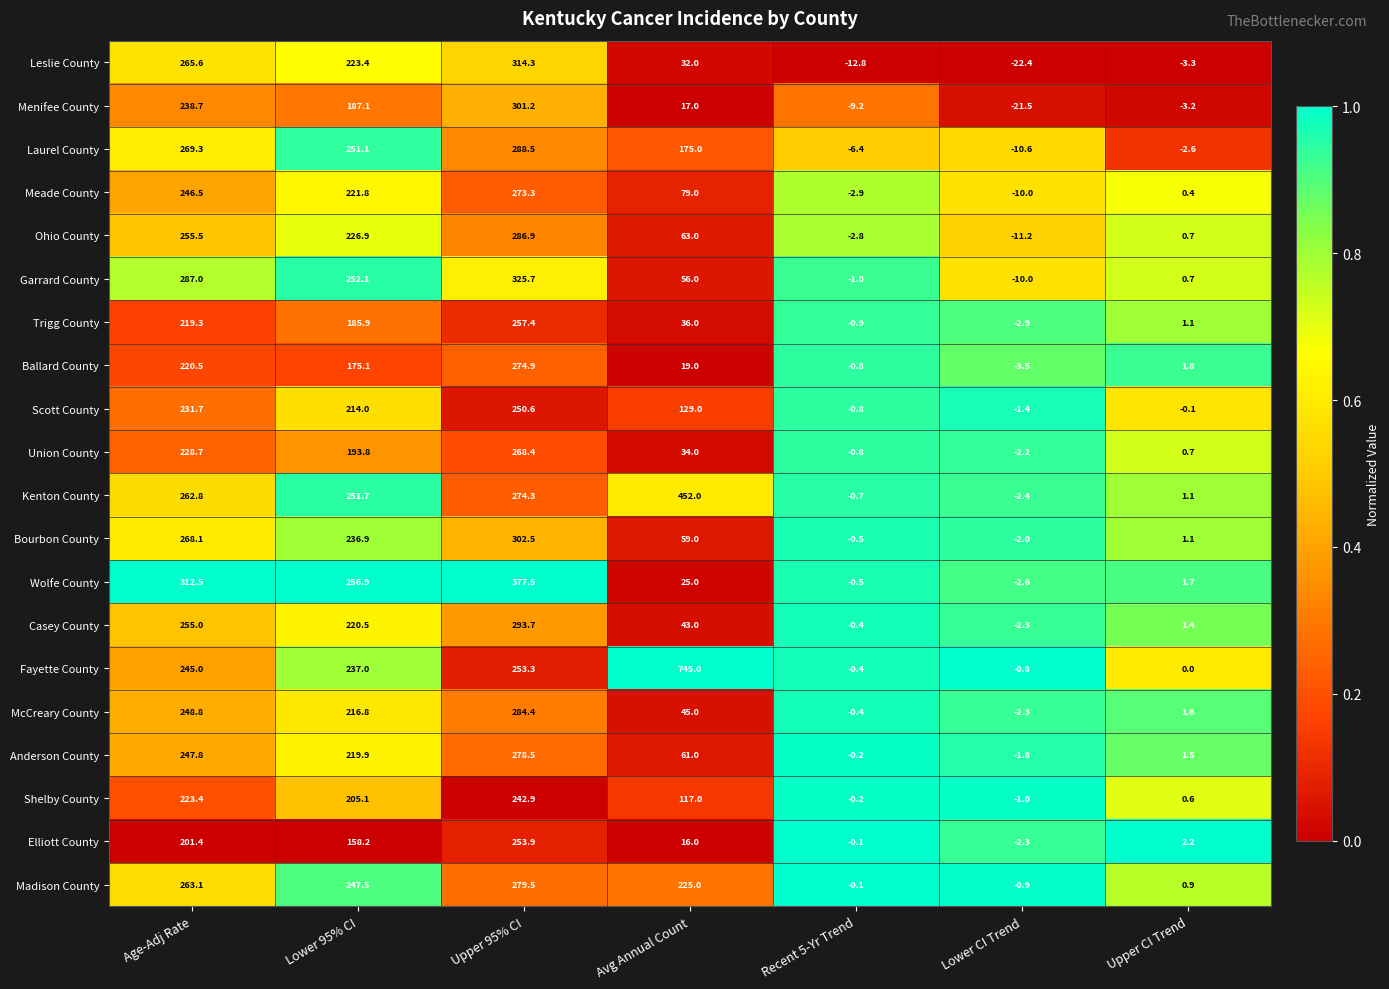

What is the sum of the Wolfe County values at Upper CI Trend and Upper 95% CI?

379.2